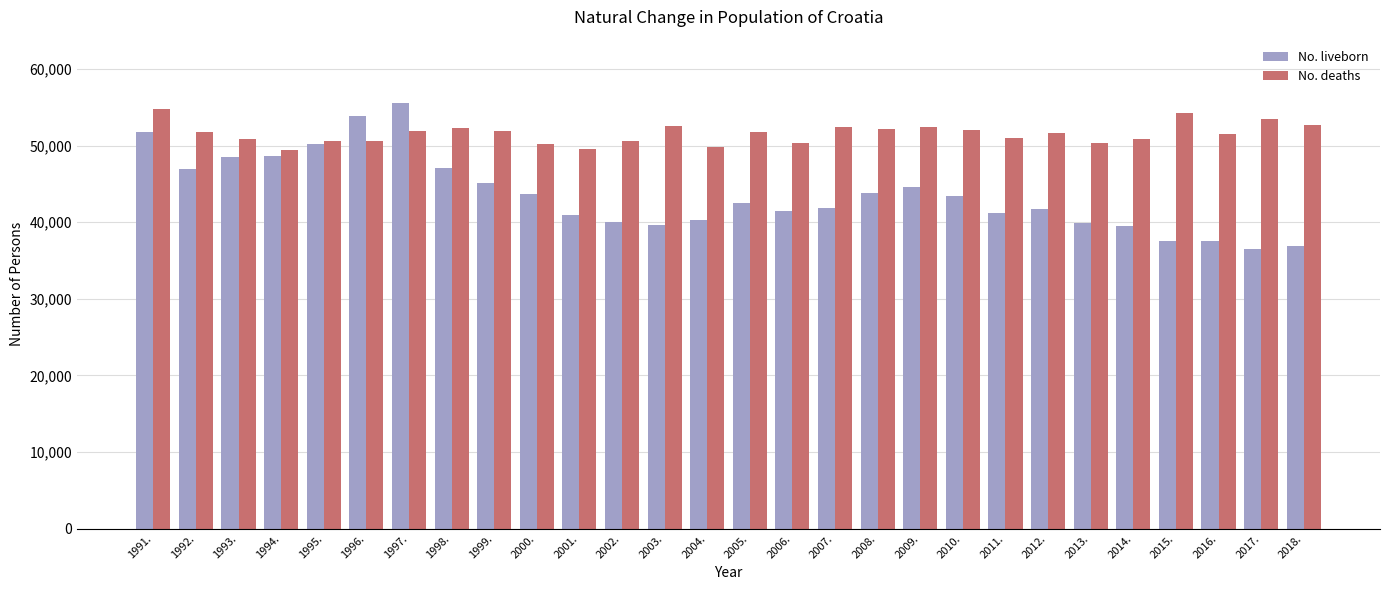

At which label does No. liveborn first exceed 42492?

1991.